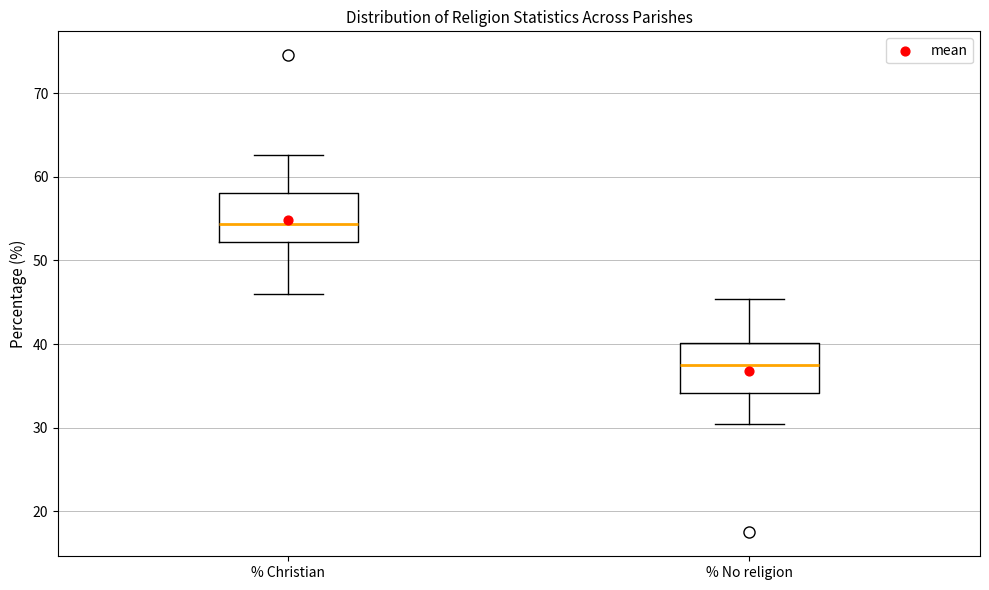

Which box has the highest median line?

% Christian